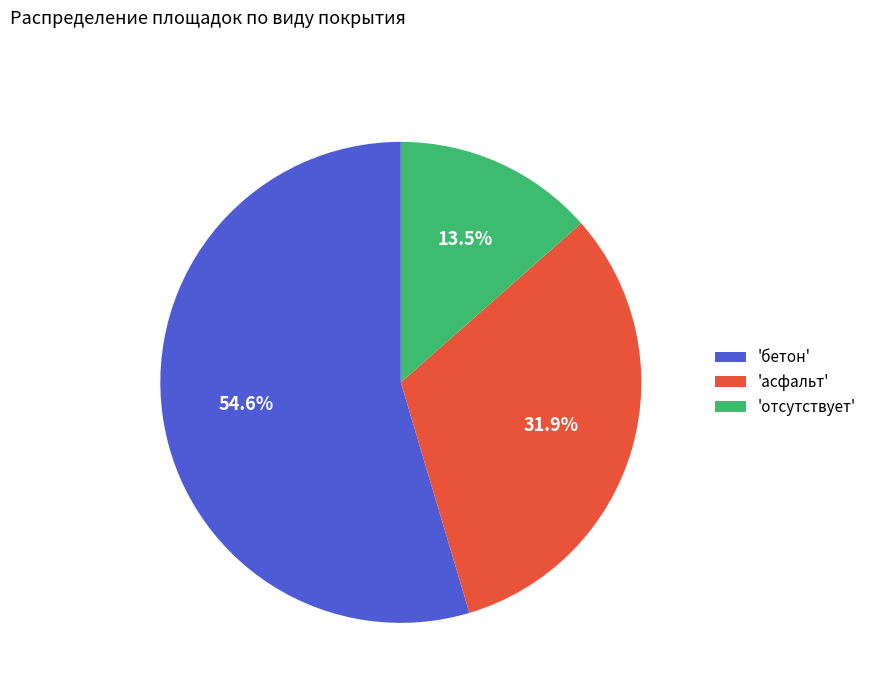

To the nearest percent, what is the average slice percentage?

33%